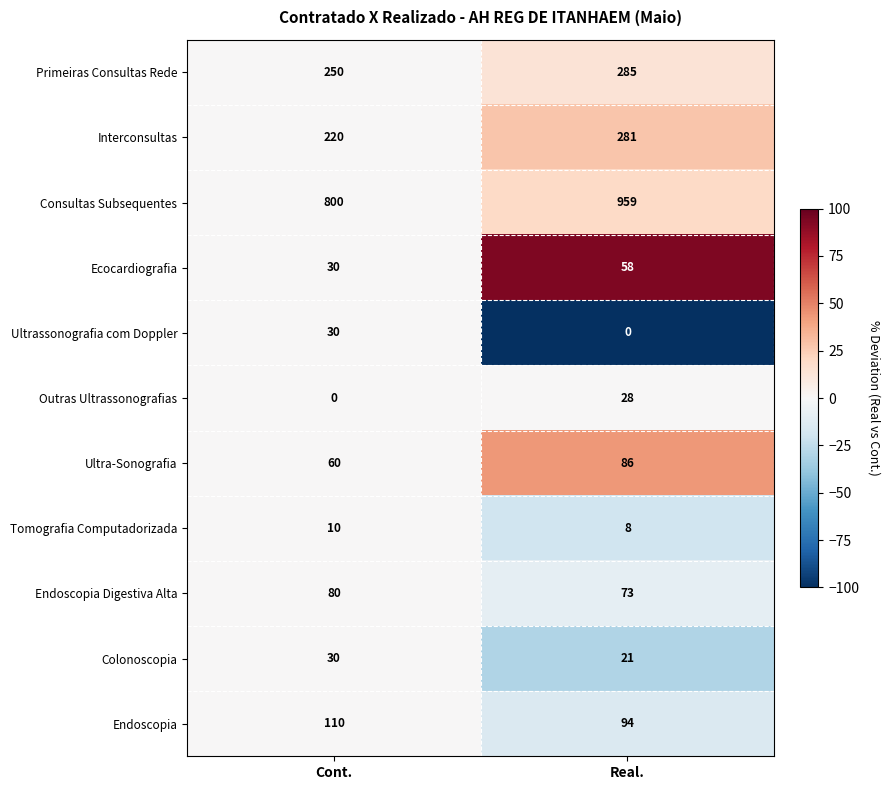

Where is Consultas Subsequentes nearest to the value 879?

Cont.